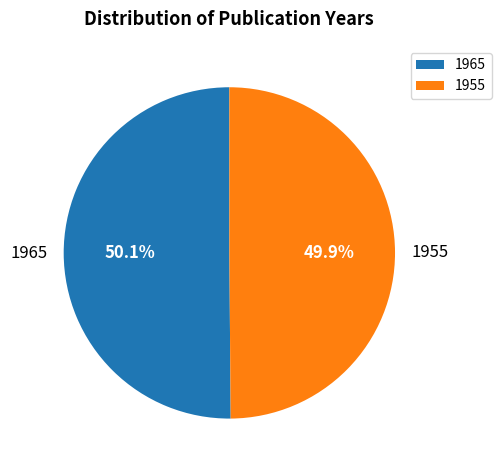

To the nearest percent, what is the combined percentage of 1965 and 1955?

100%